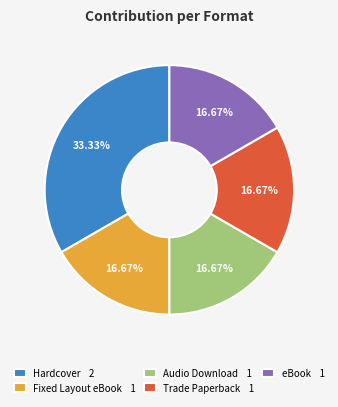

Is the sum of Fixed Layout eBook 1 and eBook 1 greater than half?

No